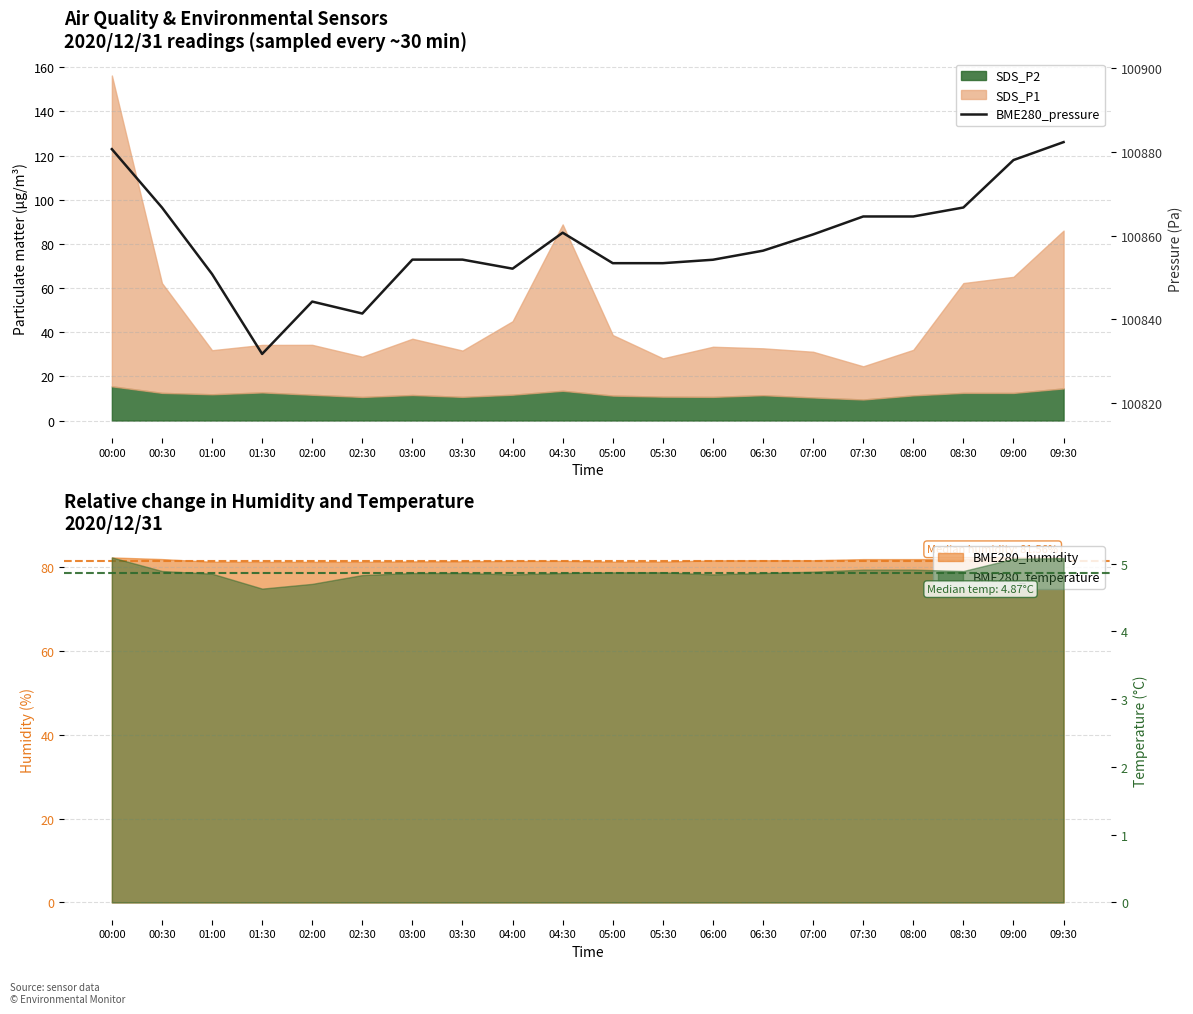

How many points are higher than both their immediate neighbors (excluding endpoints)?

2